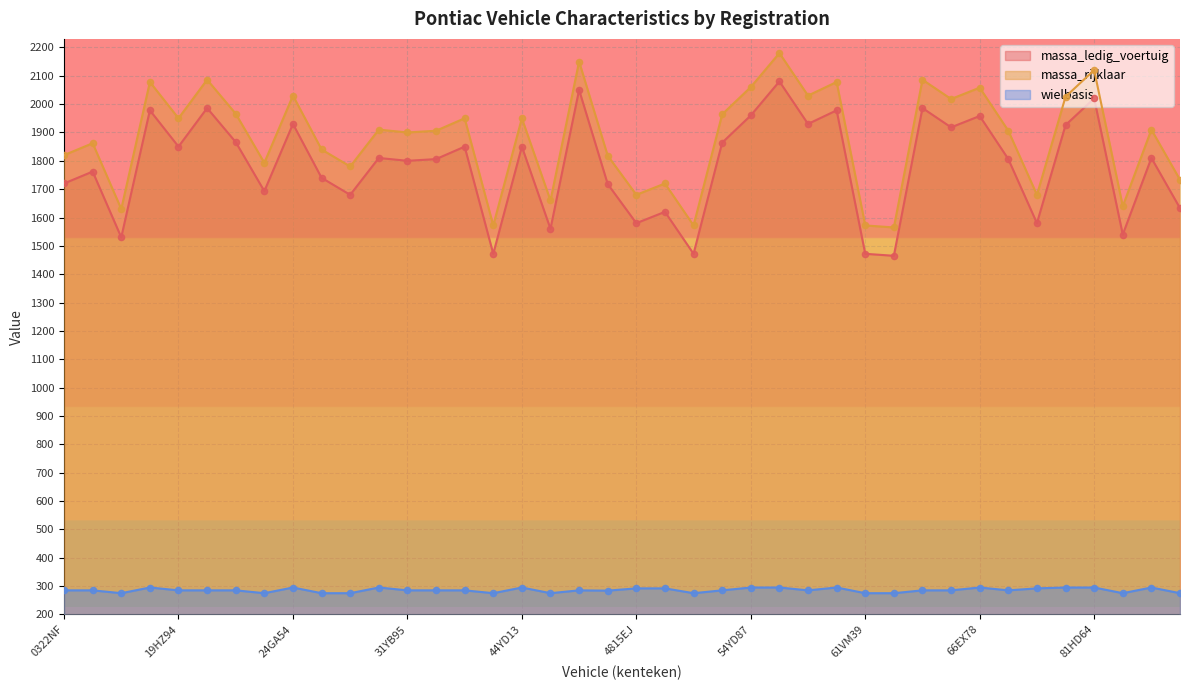

Which series reaches the maximum Y coordinate?

massa_rijklaar